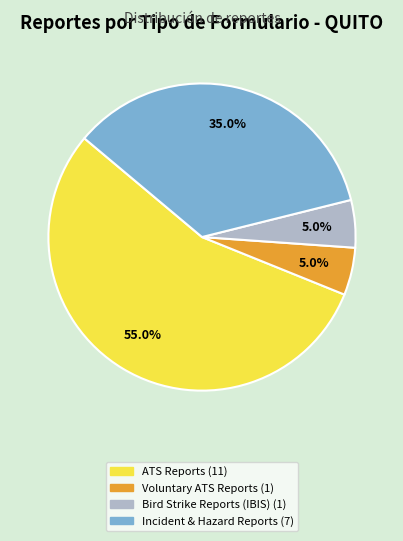

Count the number of slices in the pie.

4